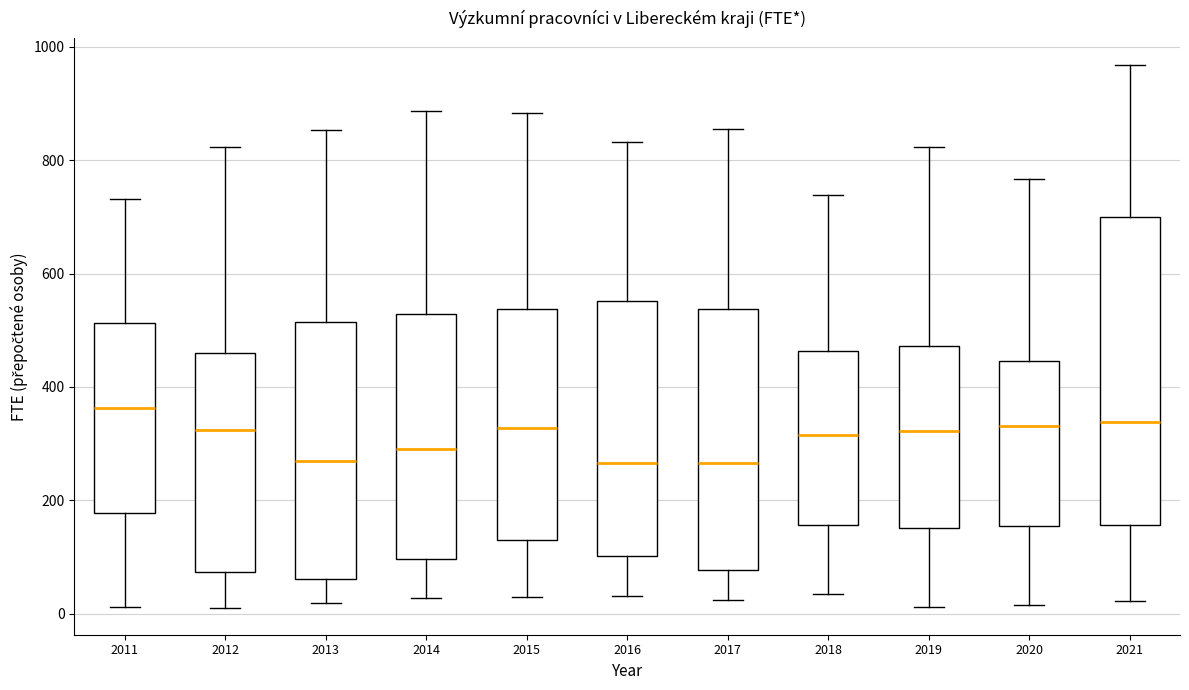

Reading left to right, read every box against the y-axis: the position of its median line, the range the box covers, and the ends of its whiskers. The values are not printed on the chart, so give them approximately, as read against the axis.

2011: median 360, box 180 to 520, whiskers 20 to 740
2012: median 320, box 80 to 460, whiskers 20 to 820
2013: median 260, box 60 to 520, whiskers 20 to 860
2014: median 300, box 100 to 520, whiskers 20 to 880
2015: median 320, box 140 to 540, whiskers 20 to 880
2016: median 260, box 100 to 560, whiskers 40 to 840
2017: median 260, box 80 to 540, whiskers 20 to 860
2018: median 320, box 160 to 460, whiskers 40 to 740
2019: median 320, box 160 to 480, whiskers 20 to 820
2020: median 340, box 160 to 440, whiskers 20 to 760
2021: median 340, box 160 to 700, whiskers 20 to 960